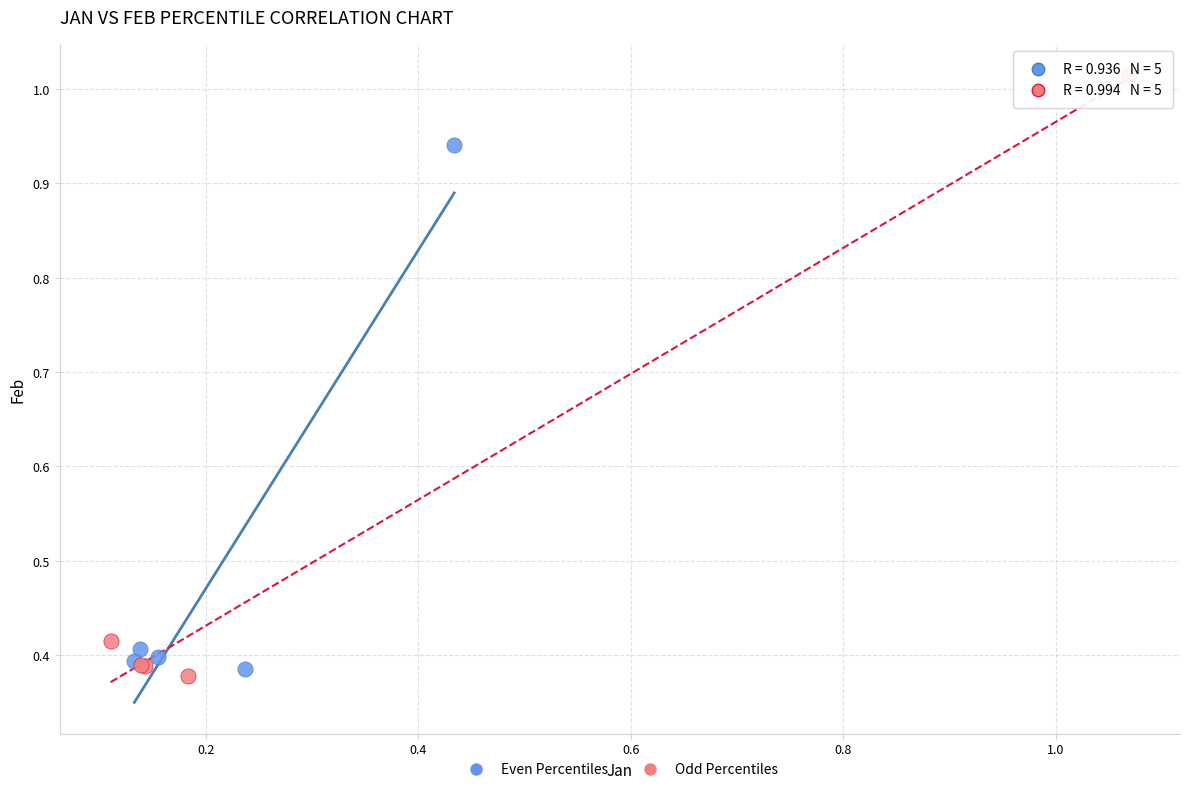

Which series reaches the maximum Y coordinate?

Odd Percentiles